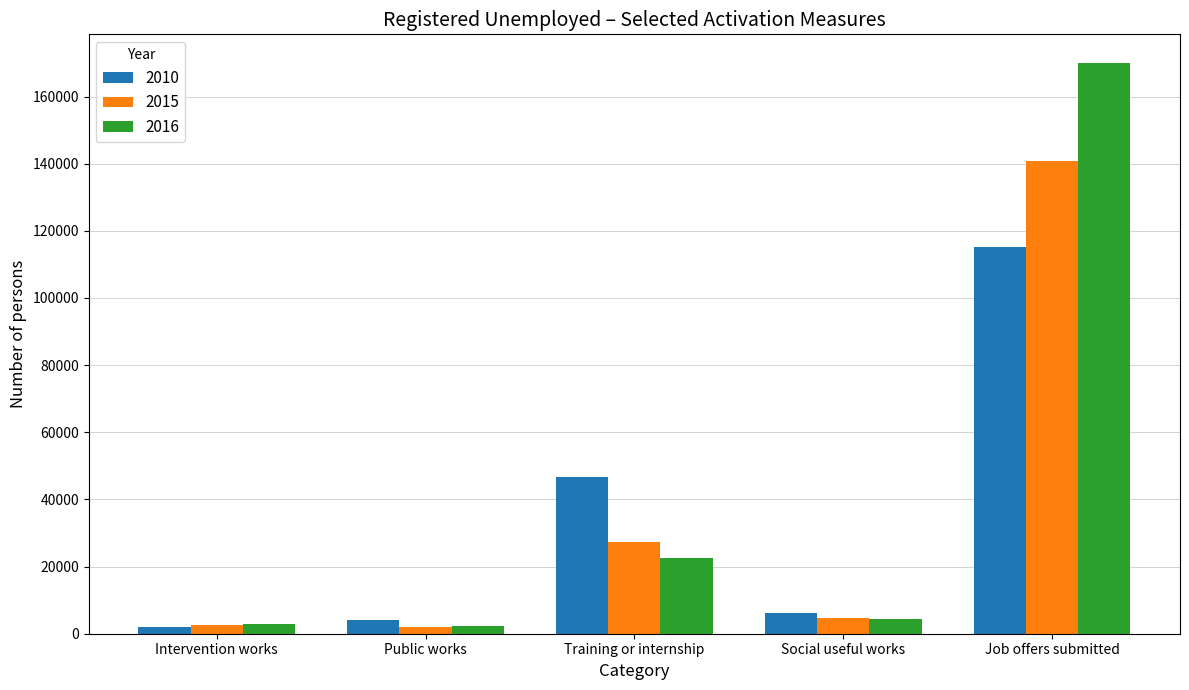

At which label is 2015 closest to 71539?

Training or internship